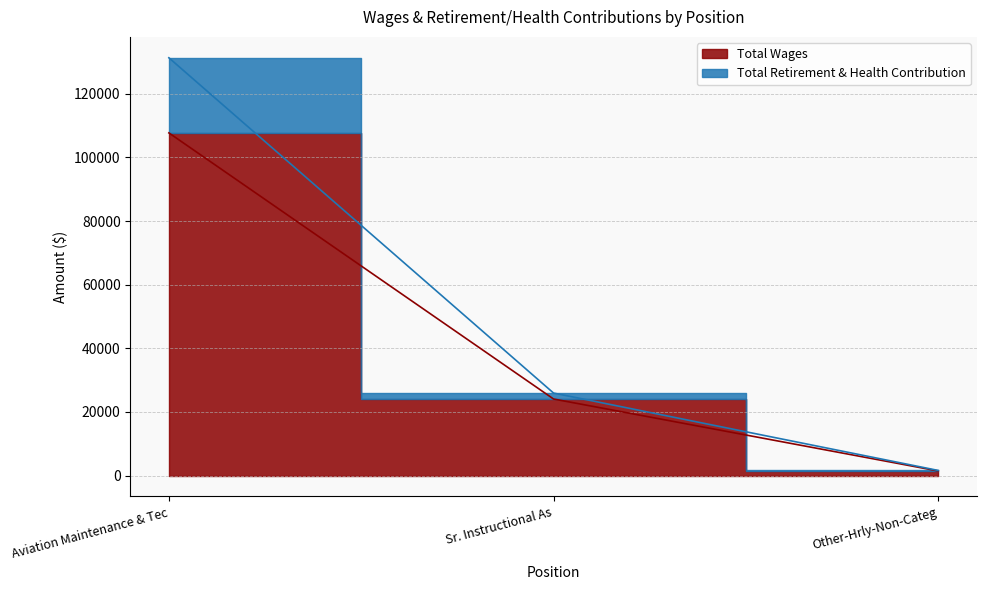

The value of Total Wages at Sr. Instructional As is 24071. True or false?

True